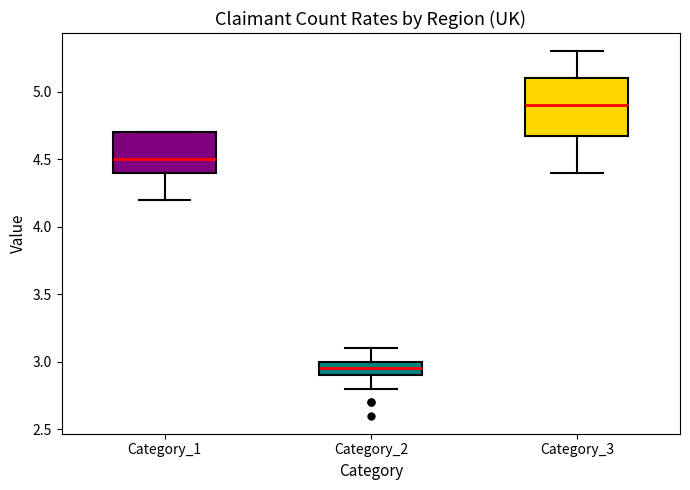

Which box has the highest median line?

Category_3